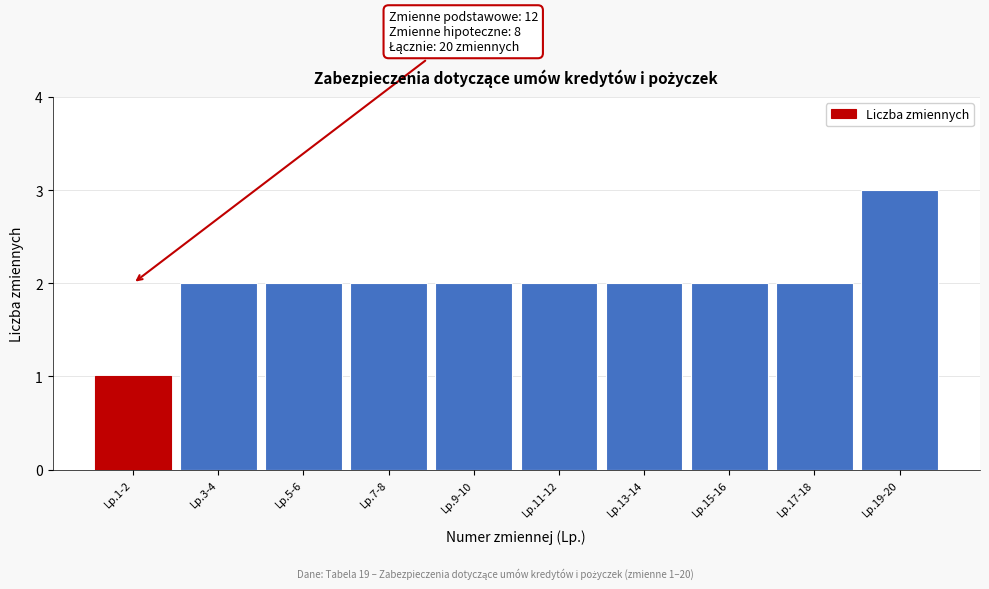

Reading right to left, what are all the values shown in this chart?

Lp.19-20=3	Lp.17-18=2	Lp.15-16=2	Lp.13-14=2	Lp.11-12=2	Lp.9-10=2	Lp.7-8=2	Lp.5-6=2	Lp.3-4=2	Lp.1-2=1